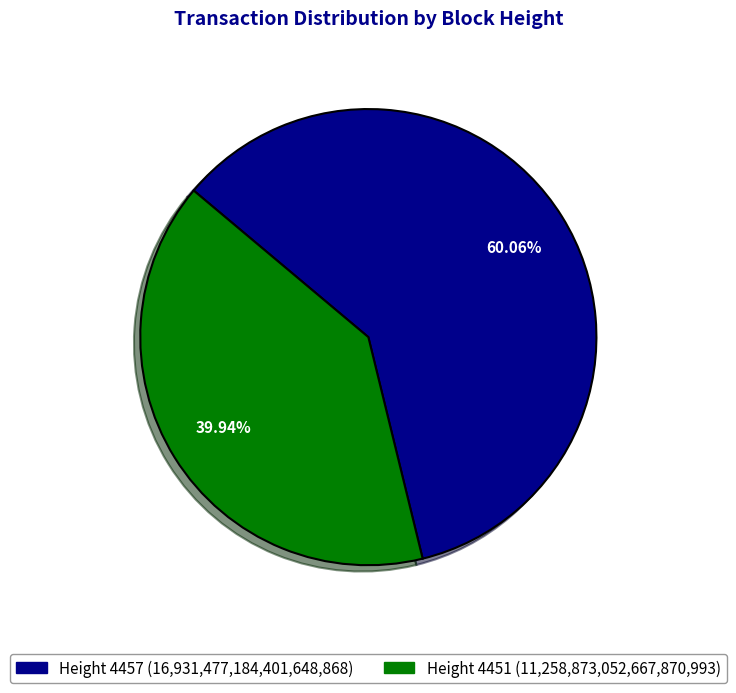

Is there any slice that represents more than half of the pie?

Yes